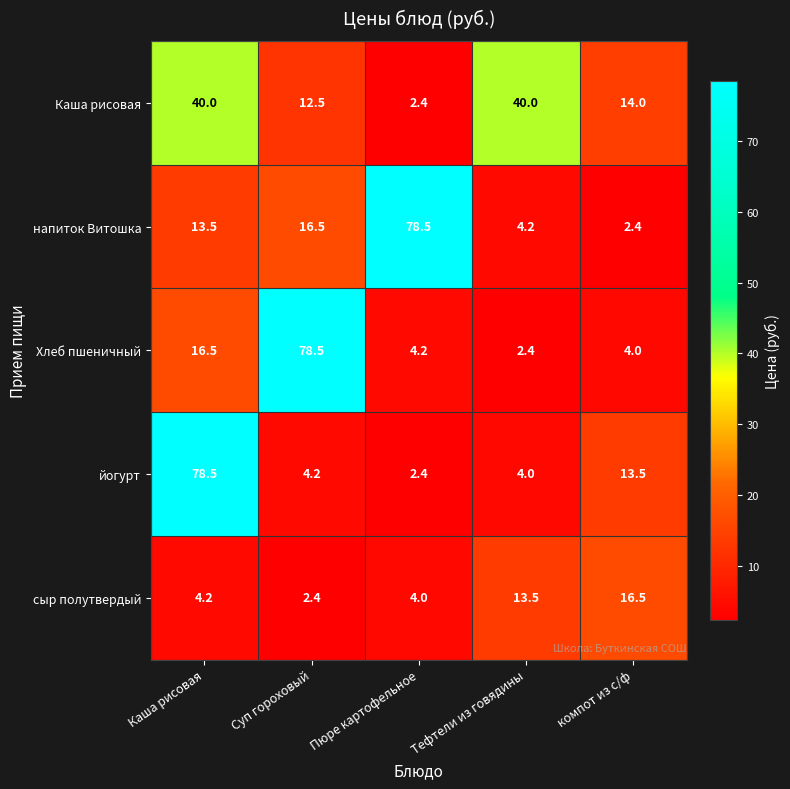

Reading left to right, list all the values displayed in this chart.

Каша рисовая: Каша рисовая=40.0	Суп гороховый=12.5	Пюре картофельное=2.4	Тефтели из говядины=40.0	компот из с/ф=14.0
напиток Витошка: Каша рисовая=13.5	Суп гороховый=16.5	Пюре картофельное=78.5	Тефтели из говядины=4.2	компот из с/ф=2.4
Хлеб пшеничный: Каша рисовая=16.5	Суп гороховый=78.5	Пюре картофельное=4.2	Тефтели из говядины=2.4	компот из с/ф=4.0
йогурт: Каша рисовая=78.5	Суп гороховый=4.2	Пюре картофельное=2.4	Тефтели из говядины=4.0	компот из с/ф=13.5
сыр полутвердый: Каша рисовая=4.2	Суп гороховый=2.4	Пюре картофельное=4.0	Тефтели из говядины=13.5	компот из с/ф=16.5